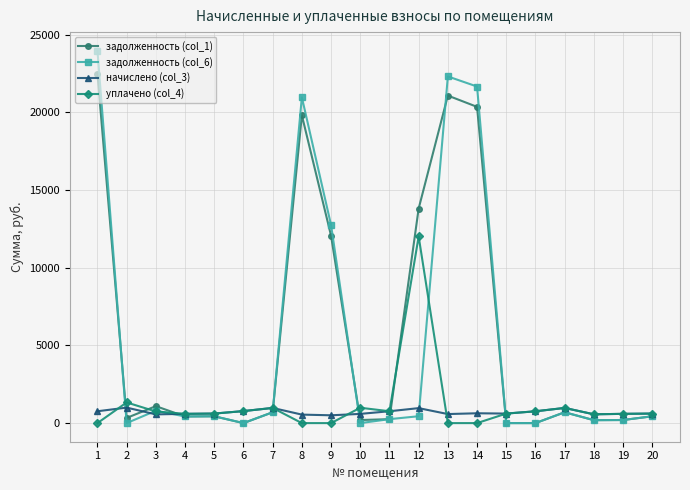

Where do задолженность (col_1) and уплачено (col_4) first cross each other?

1 and 2